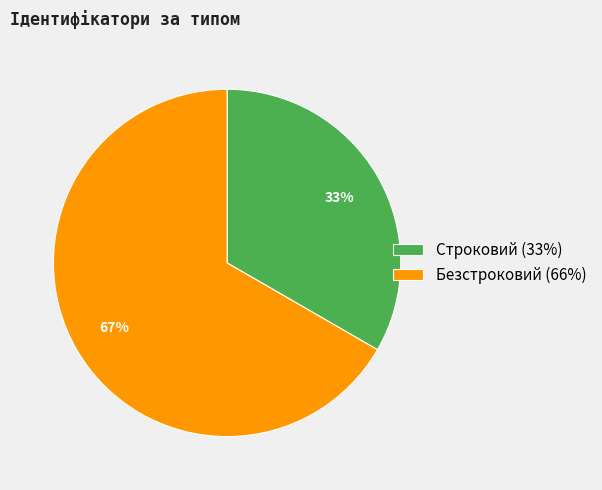

To the nearest percent, what is the combined percentage of Безстроковий and Строковий?

100%